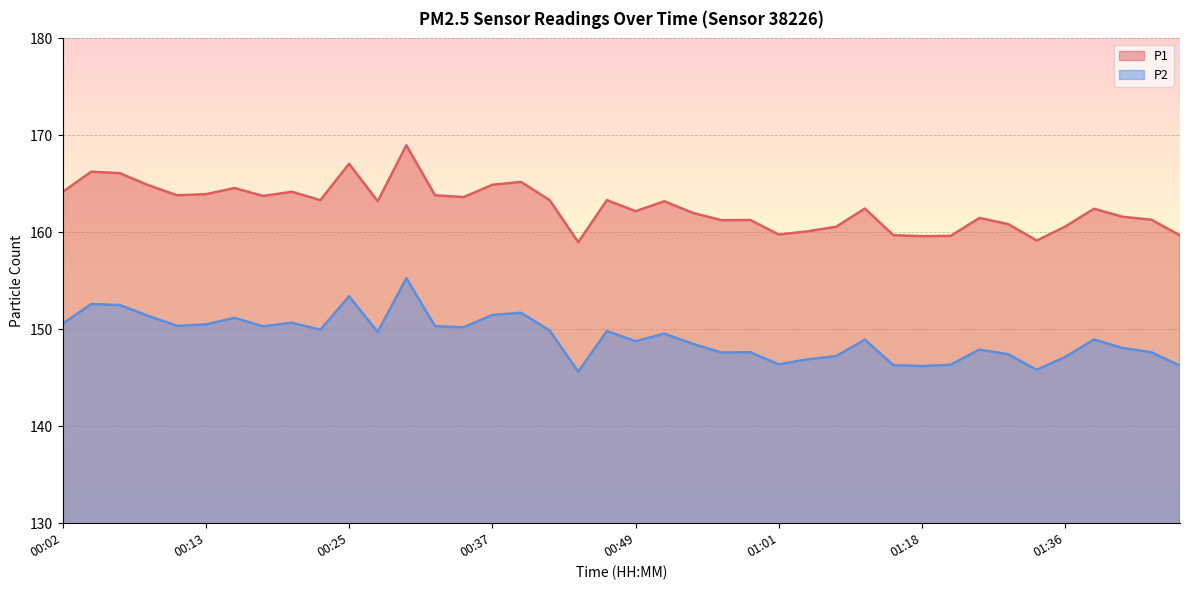

Rank the categories by P1 value from highest to lowest.

00:30, 00:25, 00:04, 00:06, 00:39, 00:37, 00:09, 00:16, 00:20, 00:02, 00:13, 00:11, 00:32, 00:18, 00:35, 00:23, 00:42, 00:46, 00:28, 00:51, 01:11, 01:38, 00:49, 00:53, 01:40, 01:28, 01:43, 00:58, 00:56, 01:31, 01:36, 01:05, 01:03, 01:01, 01:16, 01:45, 01:21, 01:18, 01:33, 00:44